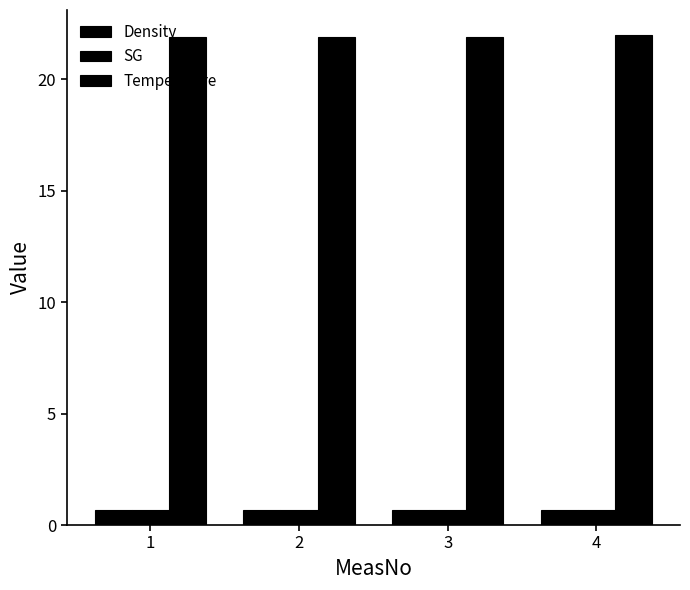

How many categories are shown in the chart?

4